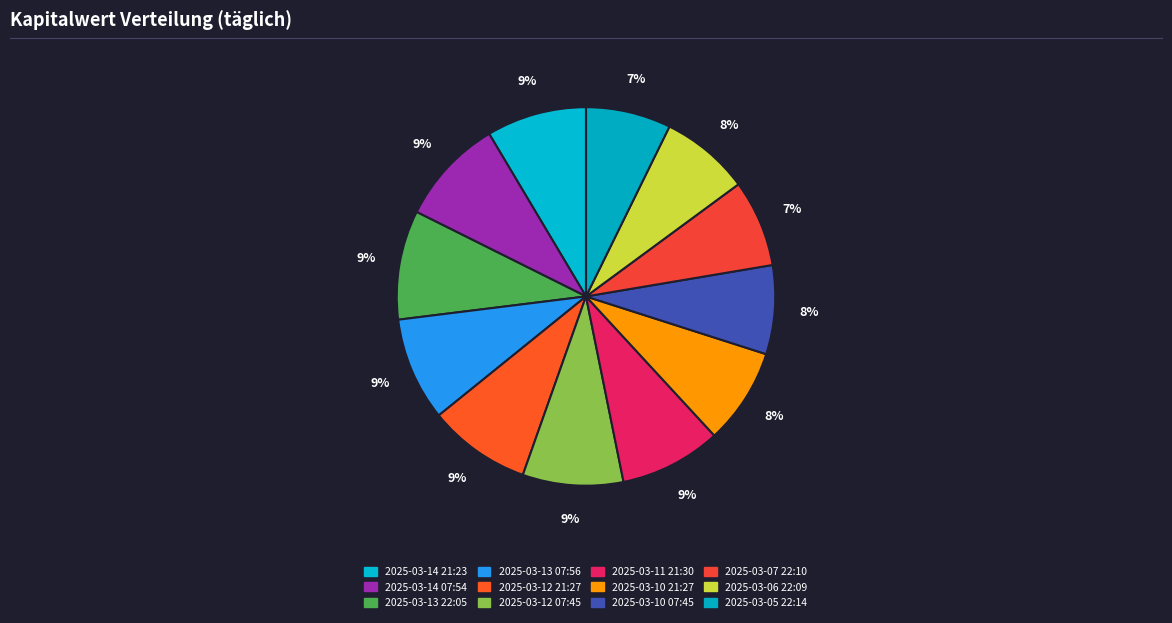

To the nearest percent, what is the average slice percentage?

8%